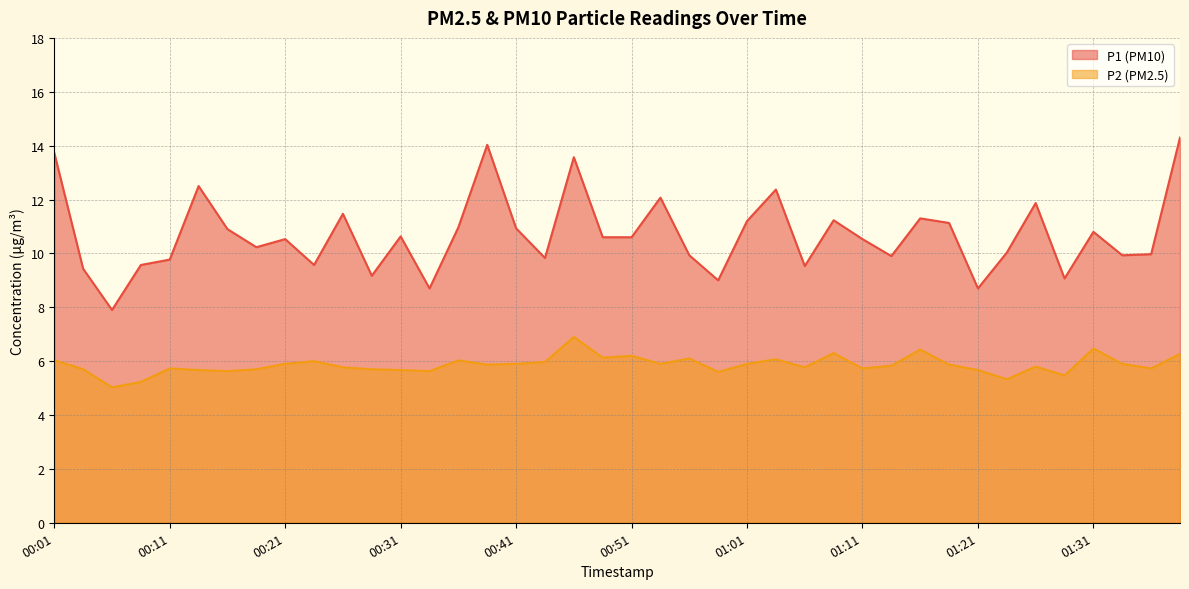

True or false: P2 and P1 intersect in this chart.

False